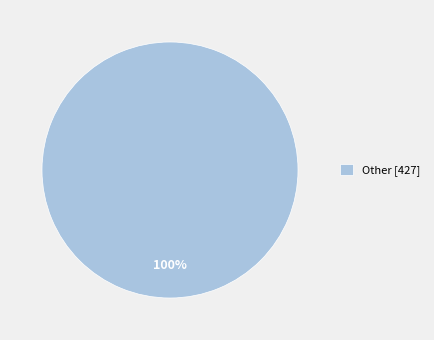

Rank the categories by value from highest to lowest.

Other [427]